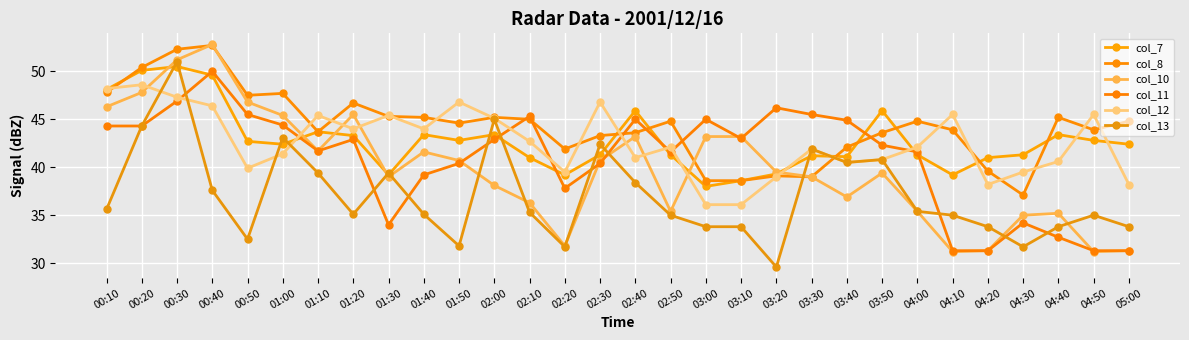

Which series changed the most between 01:10 and 01:50?

col_13